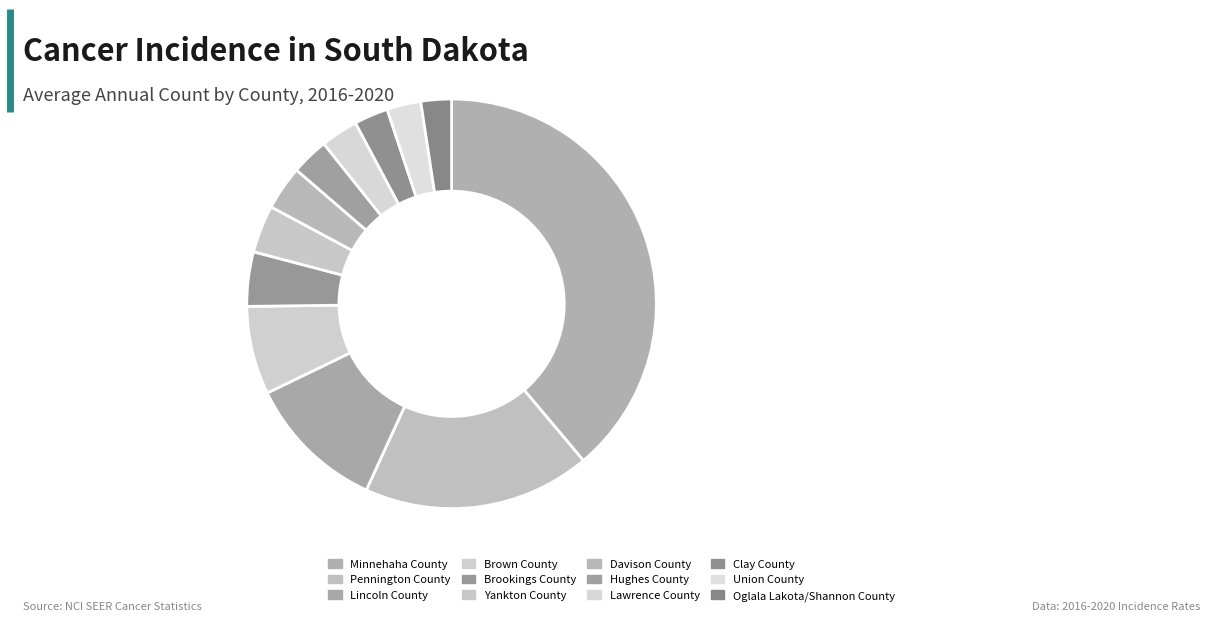

How many segments does this pie chart have?

12